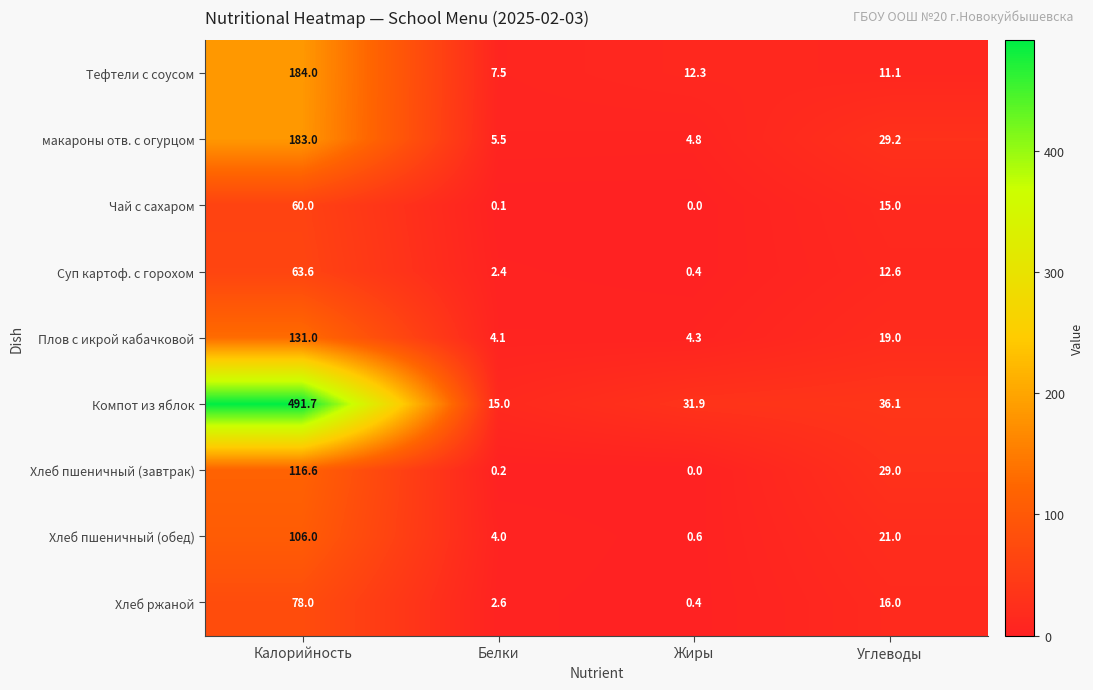

Which series changed the most between Жиры and Углеводы?

Хлеб пшеничный (завтрак)